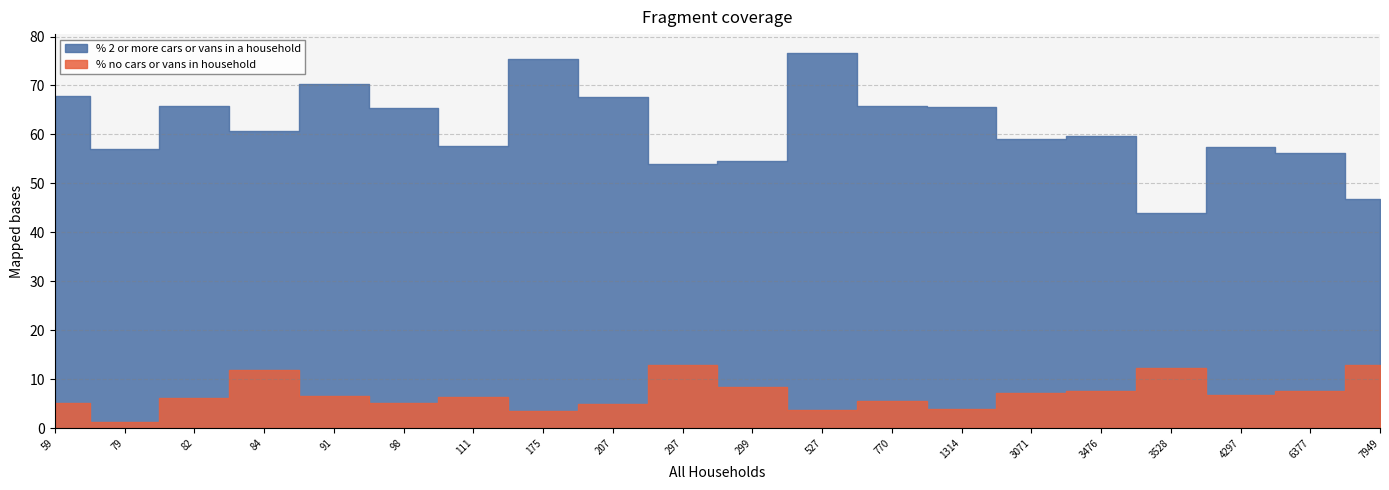

Which series has the widest spread of values?

% 2 or more cars or vans in a household